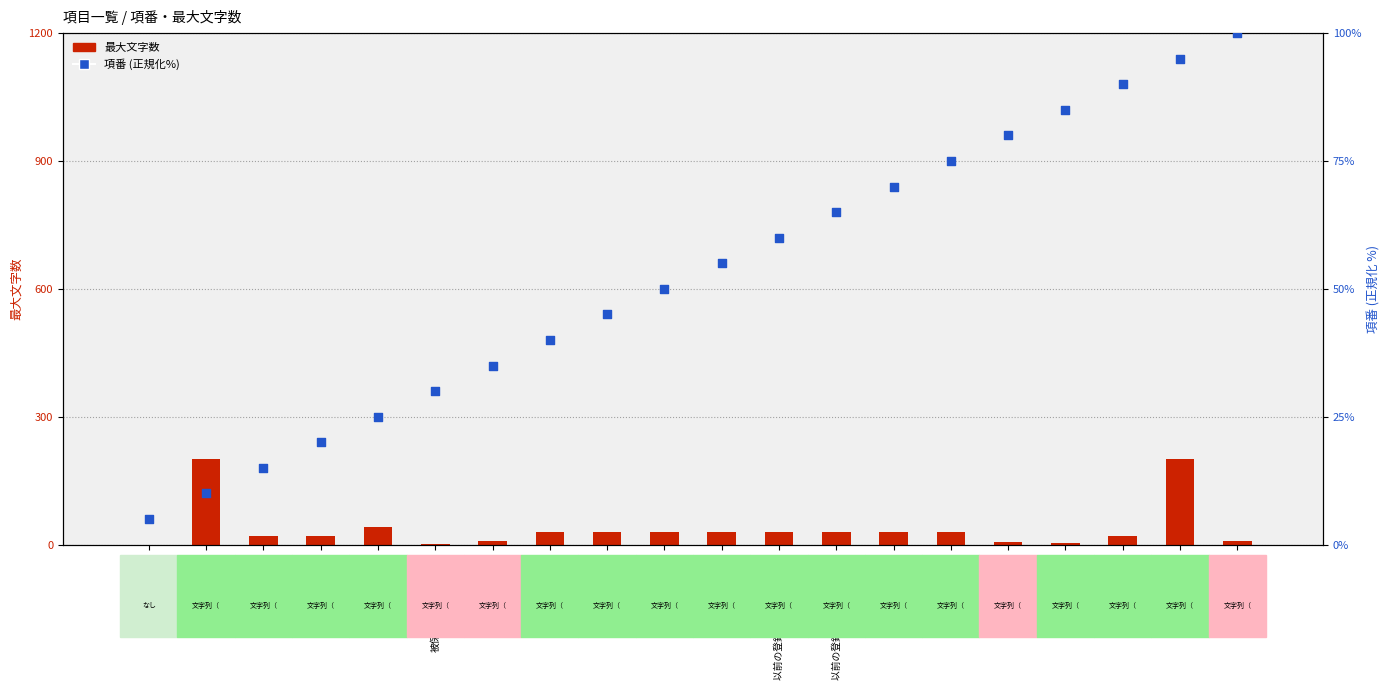

Is the value of 最大文字数 at 申請種別補足情報 greater than the value of 項番 (正規化%) at 被保険者個人単位枝番?

No